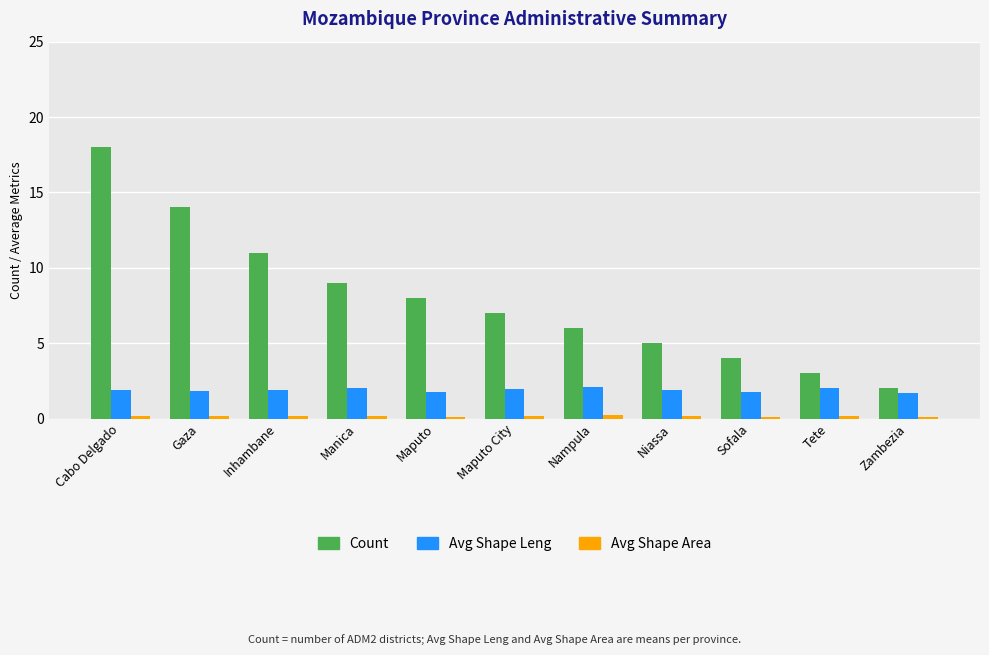

What is the difference between the maximum and second lowest values in the Avg Shape Leng series?

0.4